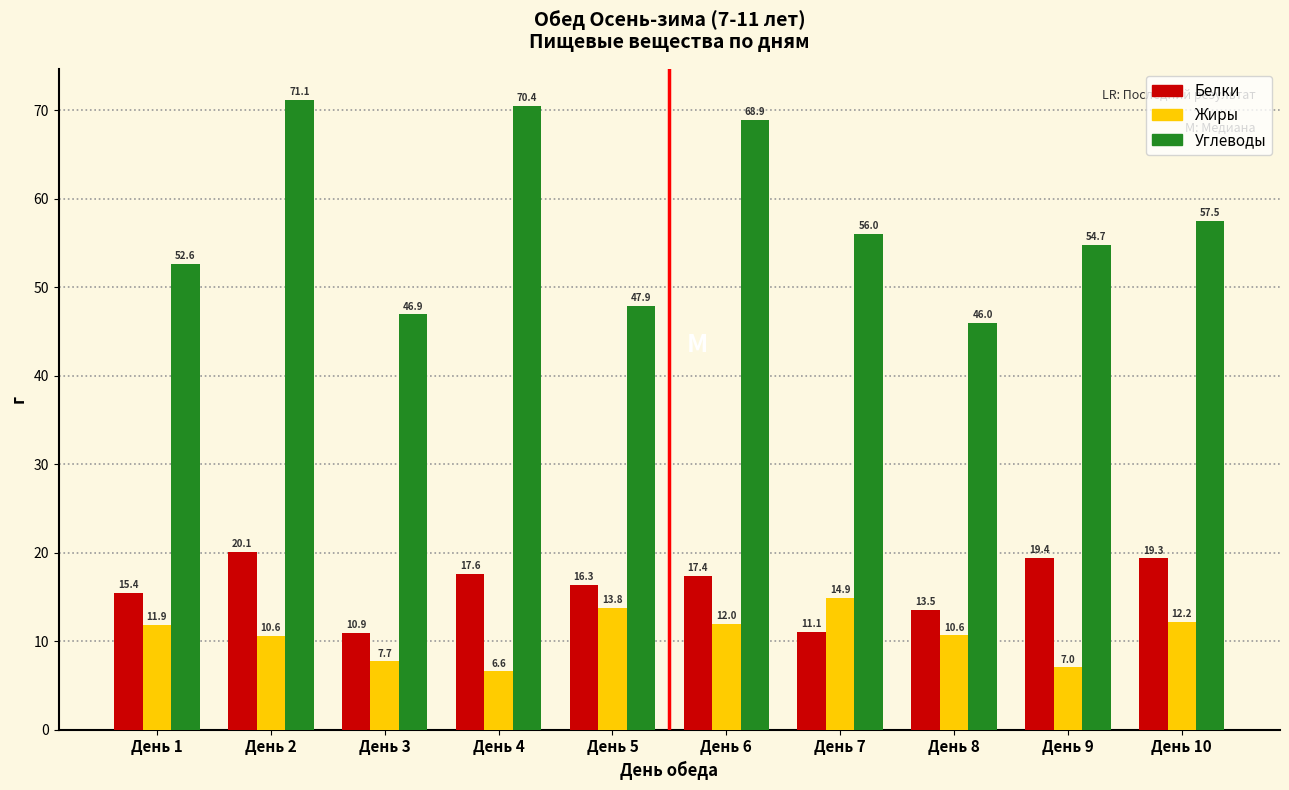

Reading right to left, list all the values displayed in this chart.

Белки: 19.3	19.4	13.5	11.1	17.4	16.3	17.6	10.9	20.1	15.4
Жиры: 12.2	7.0	10.6	14.9	12.0	13.8	6.6	7.7	10.6	11.9
Углеводы: 57.5	54.7	46.0	56.0	68.9	47.9	70.4	46.9	71.1	52.6